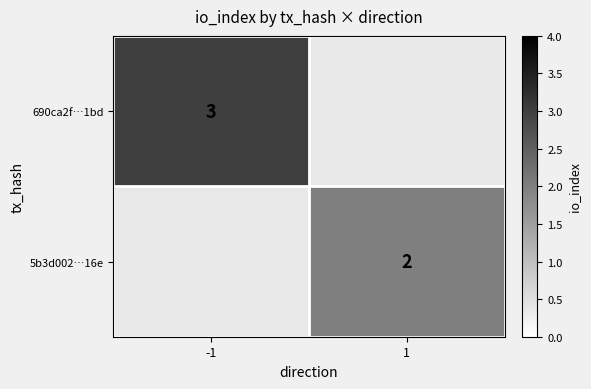

The value of 5b3d002…16e at 1 is 1. True or false?

False